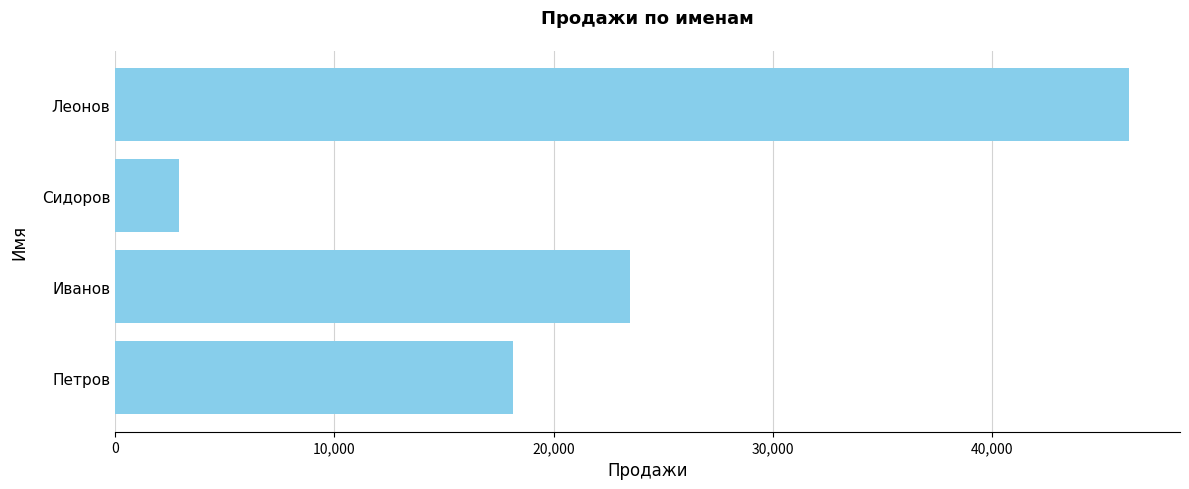

Is it true that the value at Петров is 18145?

True